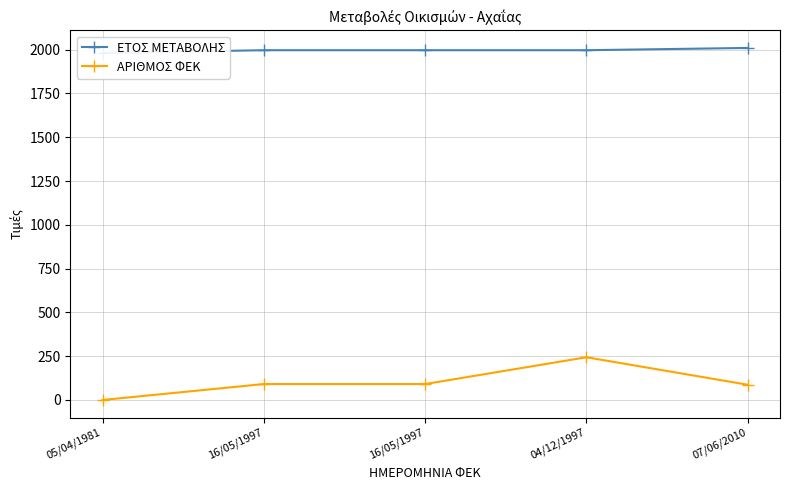

Does the chart have visible grid lines?

Yes